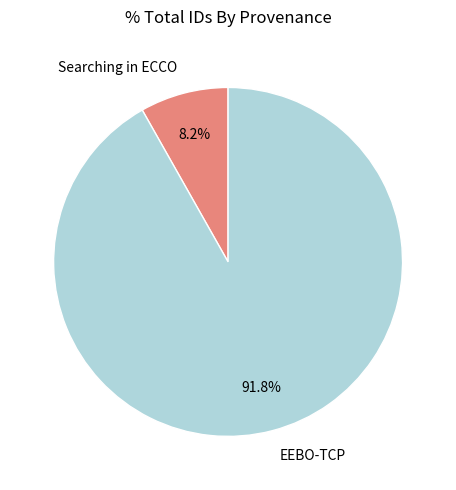

To the nearest percent, what is the difference between the largest and smallest slice percentages?

84%